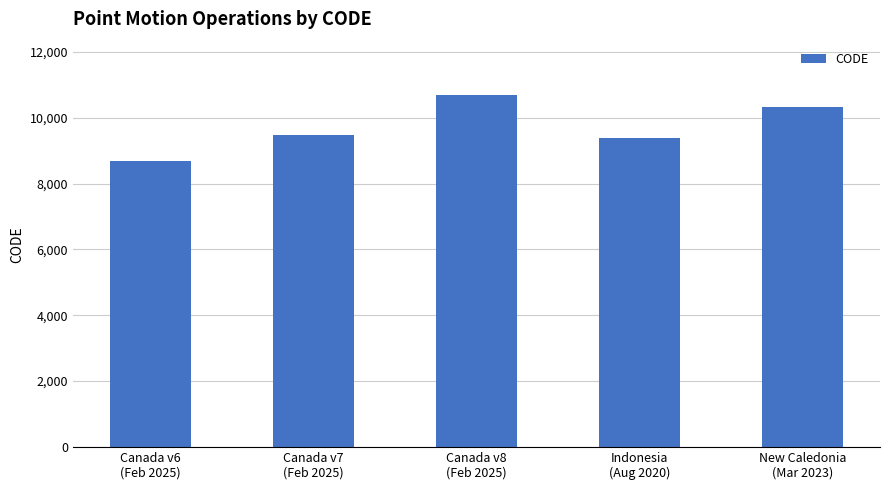

What is the minimum value shown in the chart?

8676